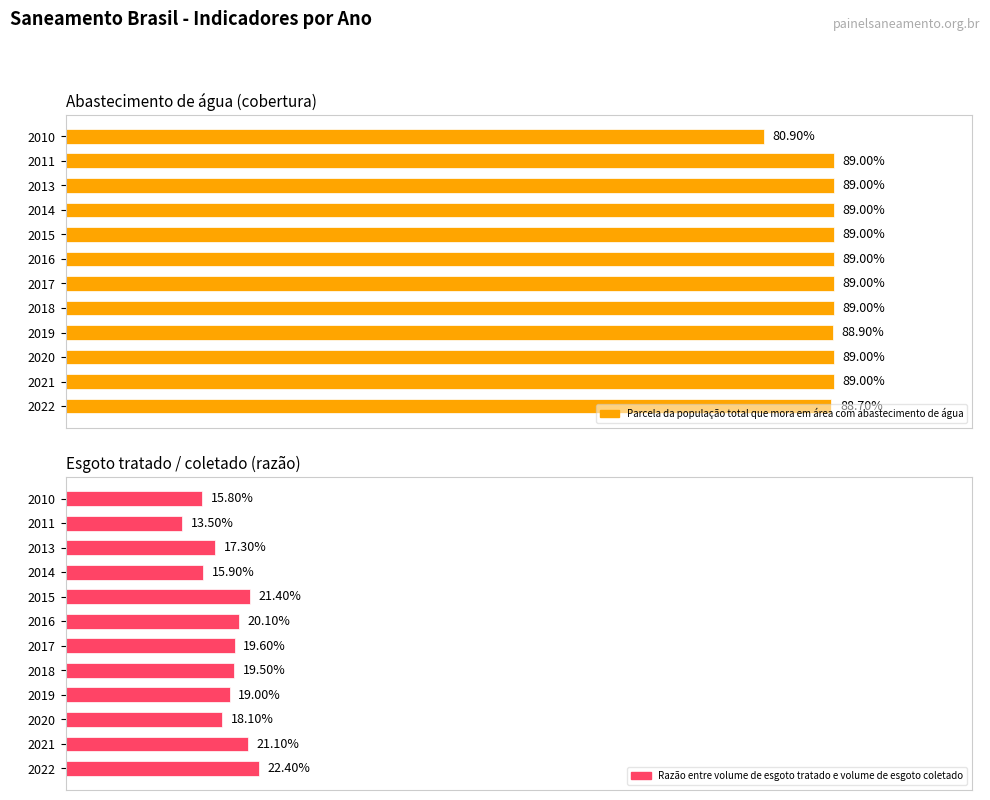

Is it true that Parcela da população total que mora em área com abastecimento de água equals 0.9 at 2011?

True